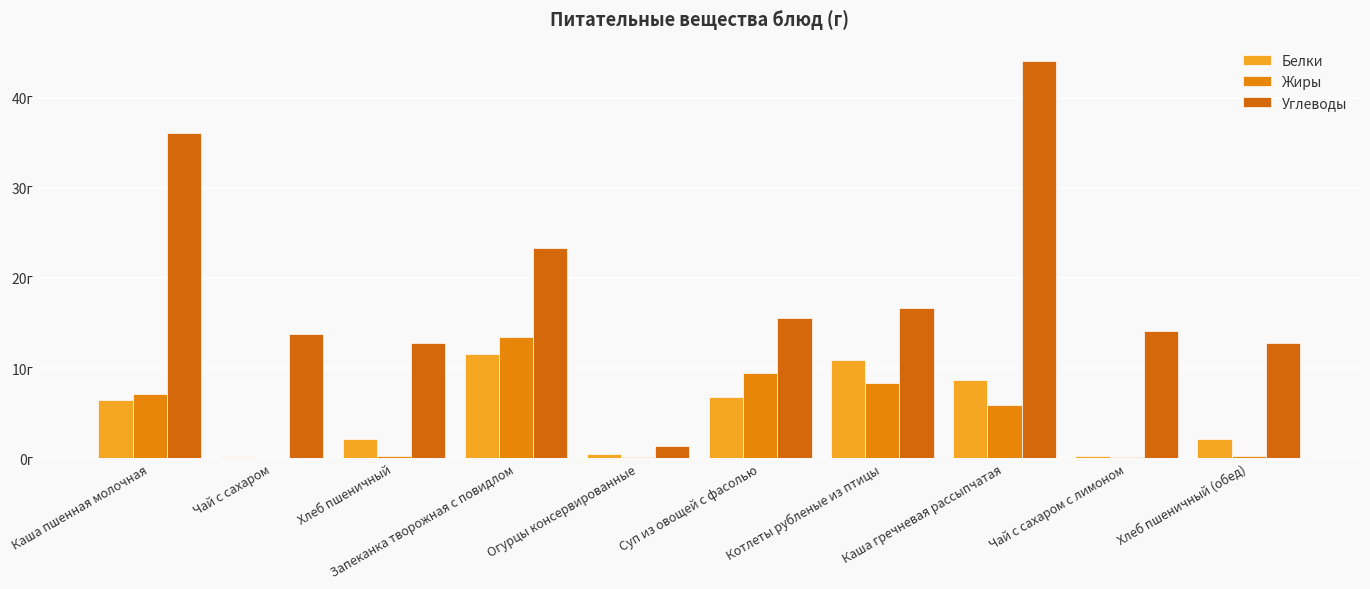

Are the bars horizontal?

No